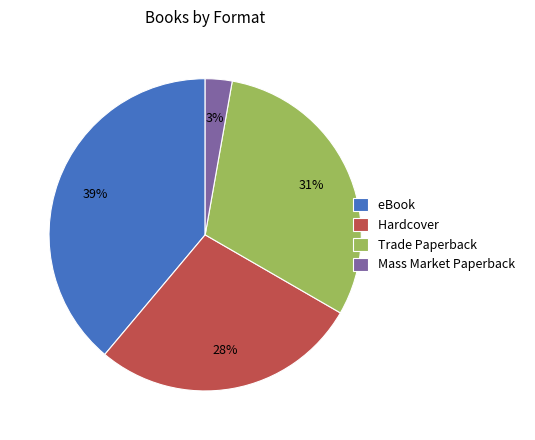

Do eBook and Hardcover together represent more than half of the pie?

Yes